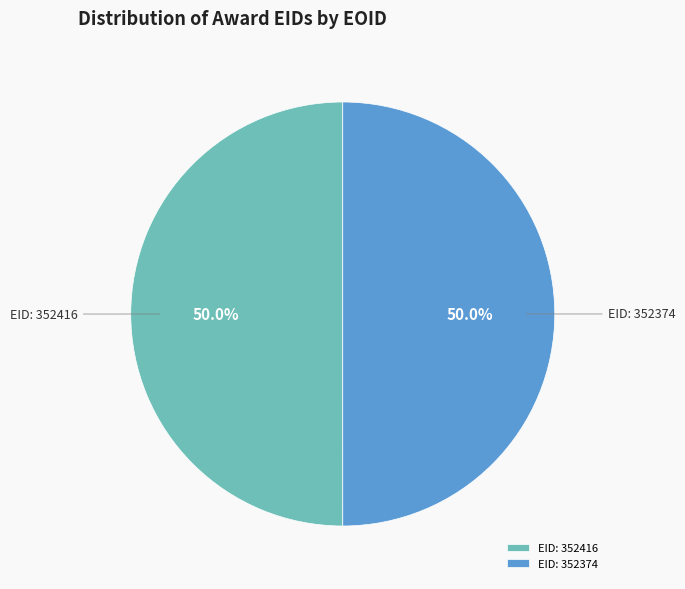

How many segments does this pie chart have?

2